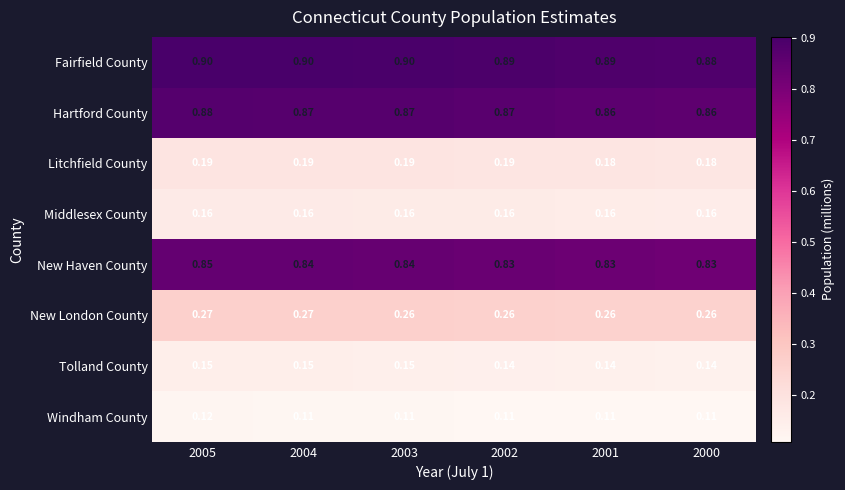

Is the value of Middlesex County at 2002 greater than the value of Hartford County at 2000?

No